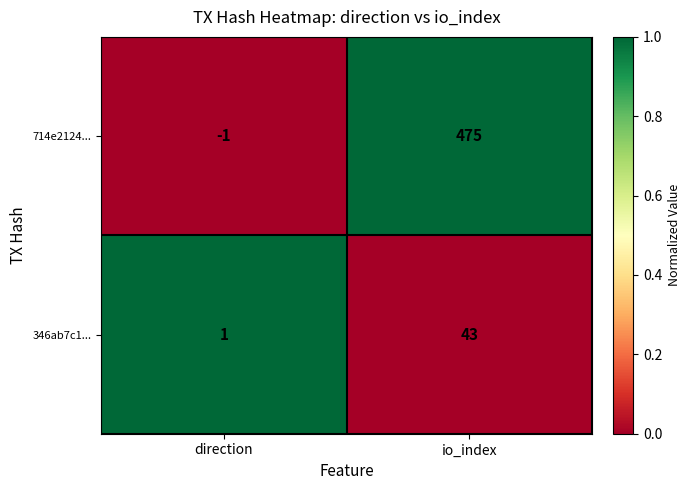

At how many categories does at least one series exceed 0?

2